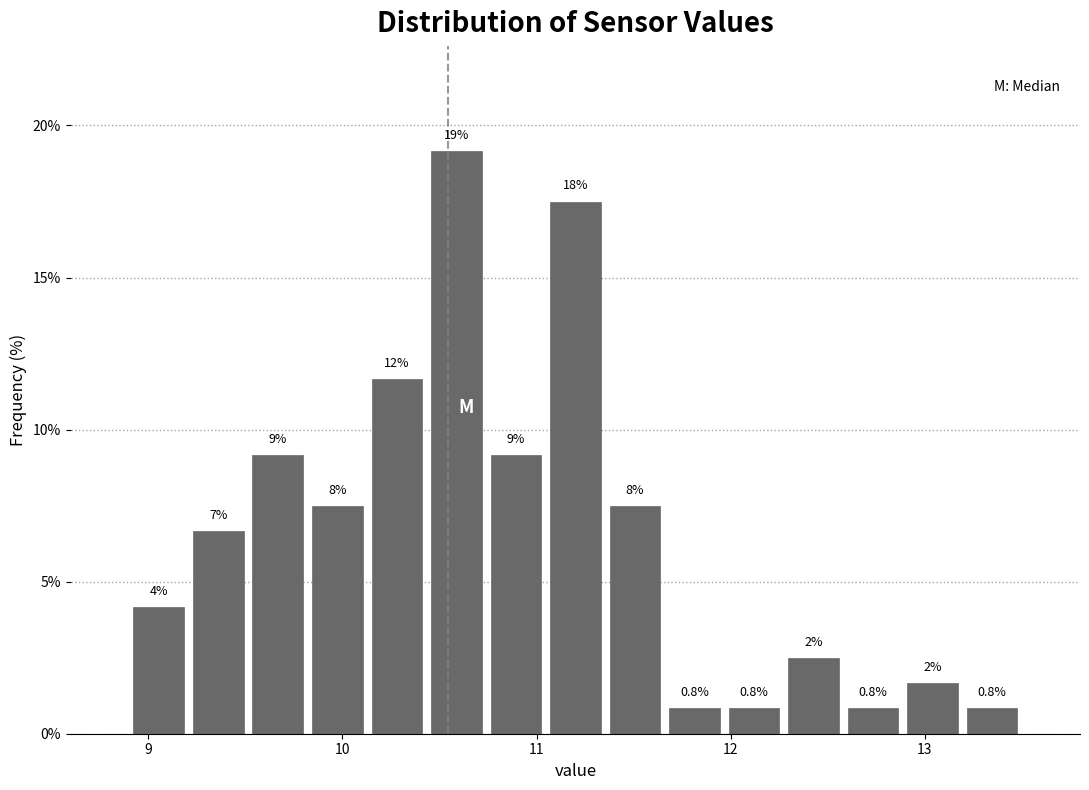

Around what value on the x-axis is the tallest bar? Give the approximate position of its centre, as read against the axis.

10.6